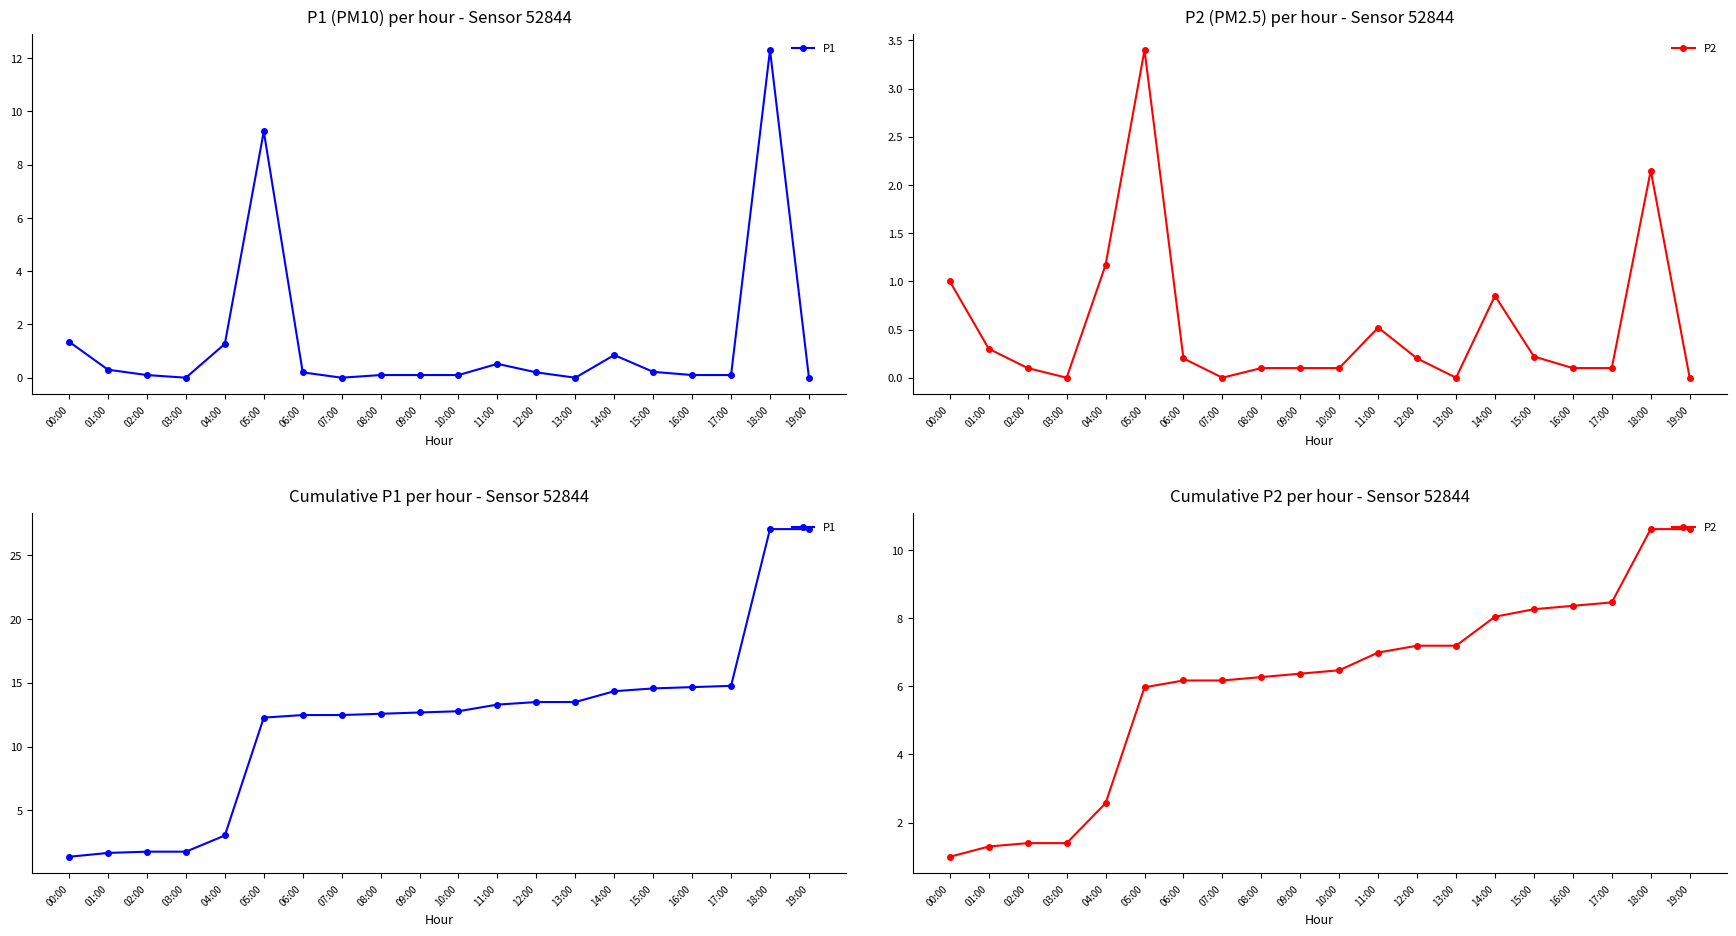

How many values in the P1 series exceed 12?

15